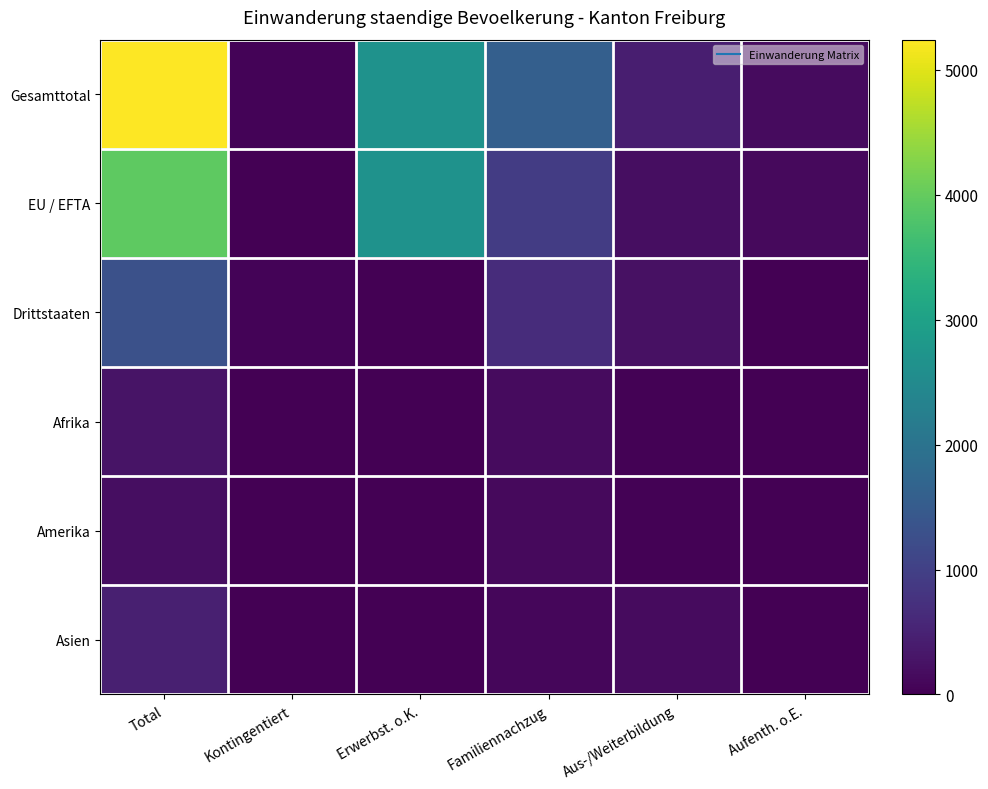

Which label corresponds to the smallest value in the chart?

Erwerbst. o.K.